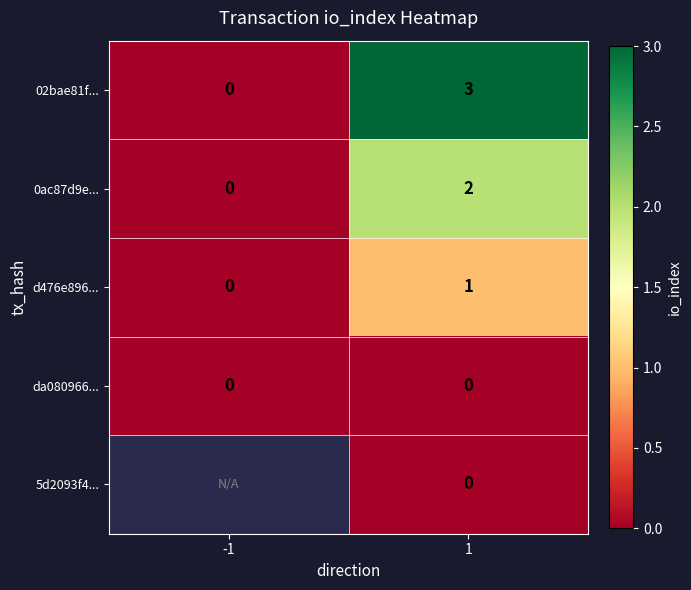

Rank the categories by d476e896... value from highest to lowest.

1, -1